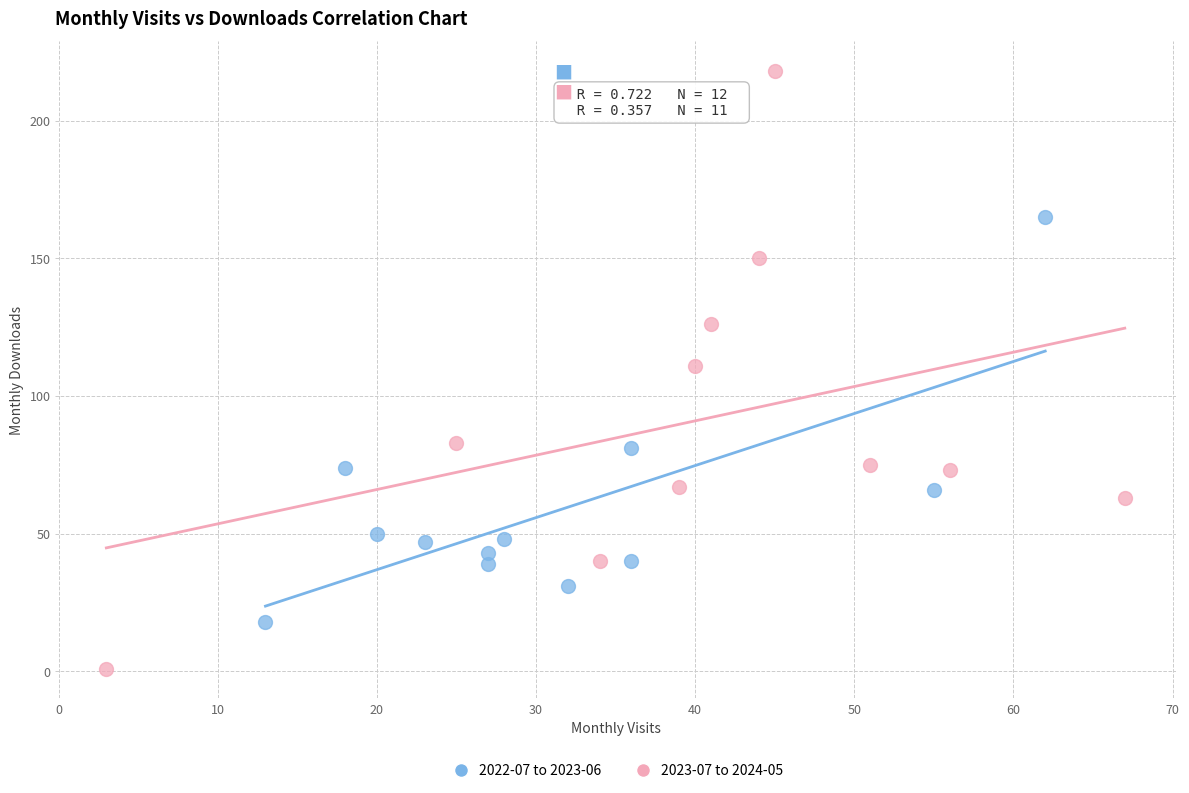

Which series contains the highest Y value?

2023-07 to 2024-05